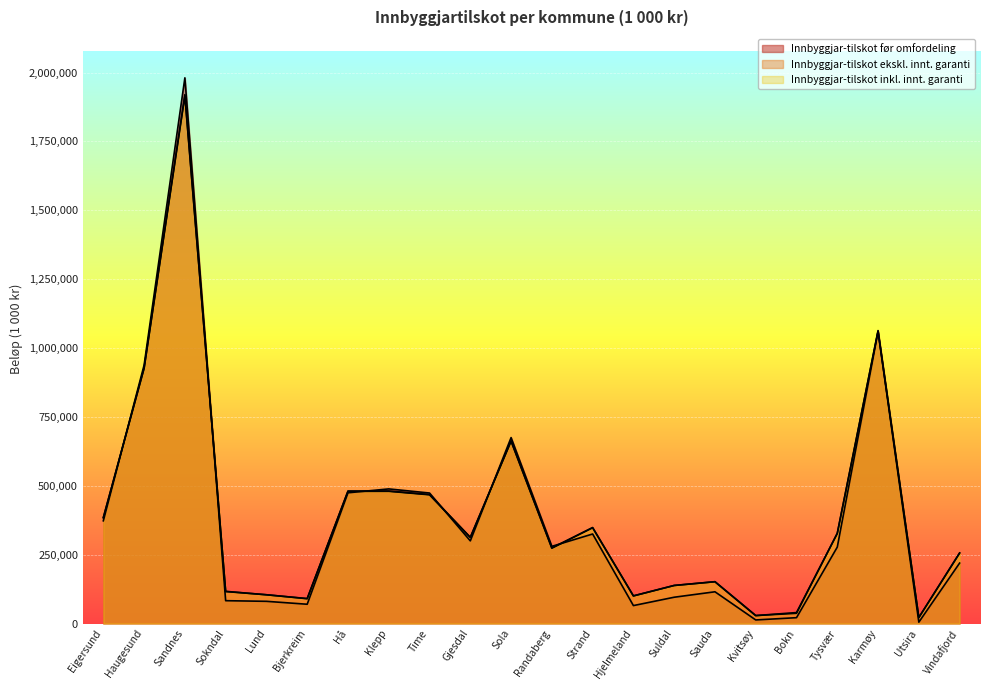

At which category does Innbyggjar-tilskot ekskl. innt. garanti reach its first local peak?

Sandnes